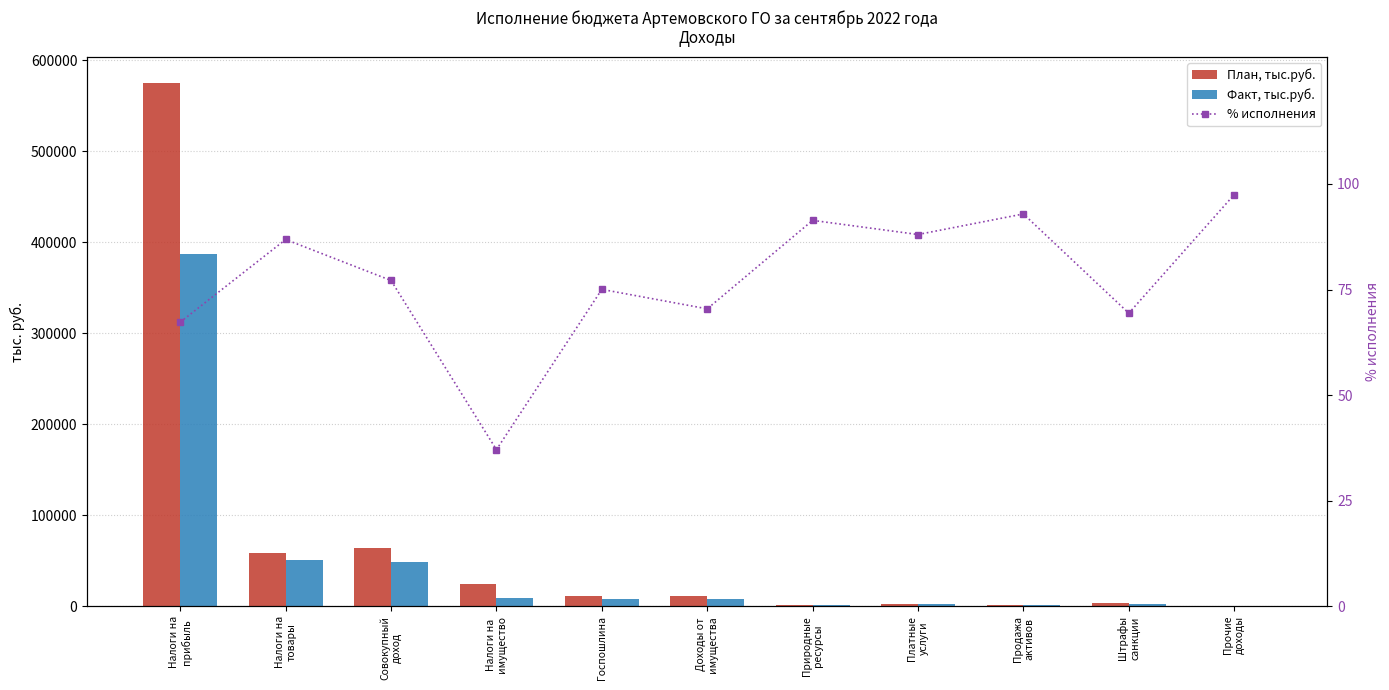

At which label does План, тыс.руб. first exceed 11232?

Налоги на
прибыль